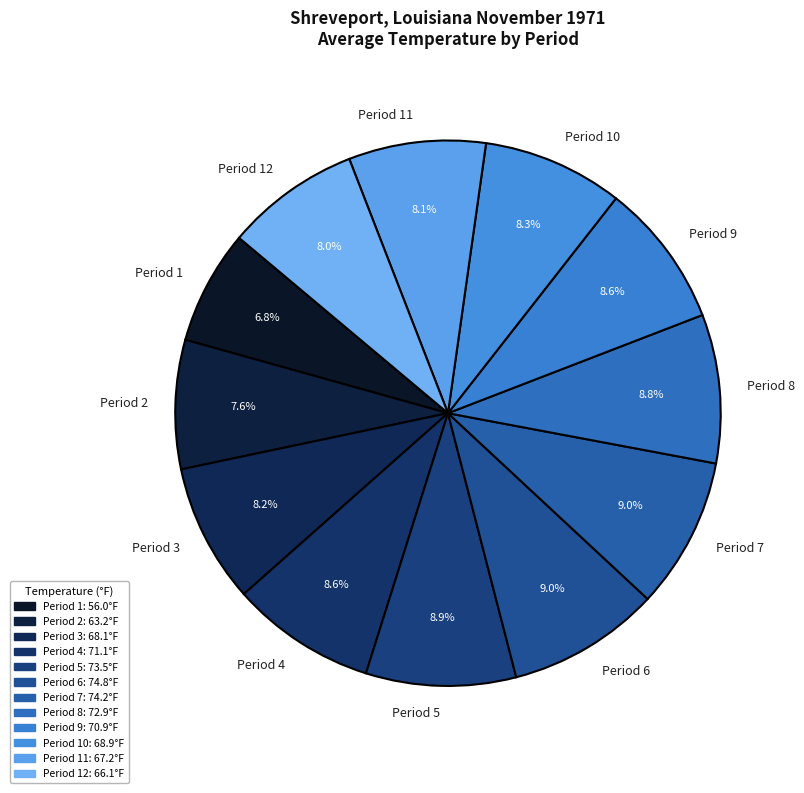

The Period 5 slice represents 9% of the pie. True or false?

True